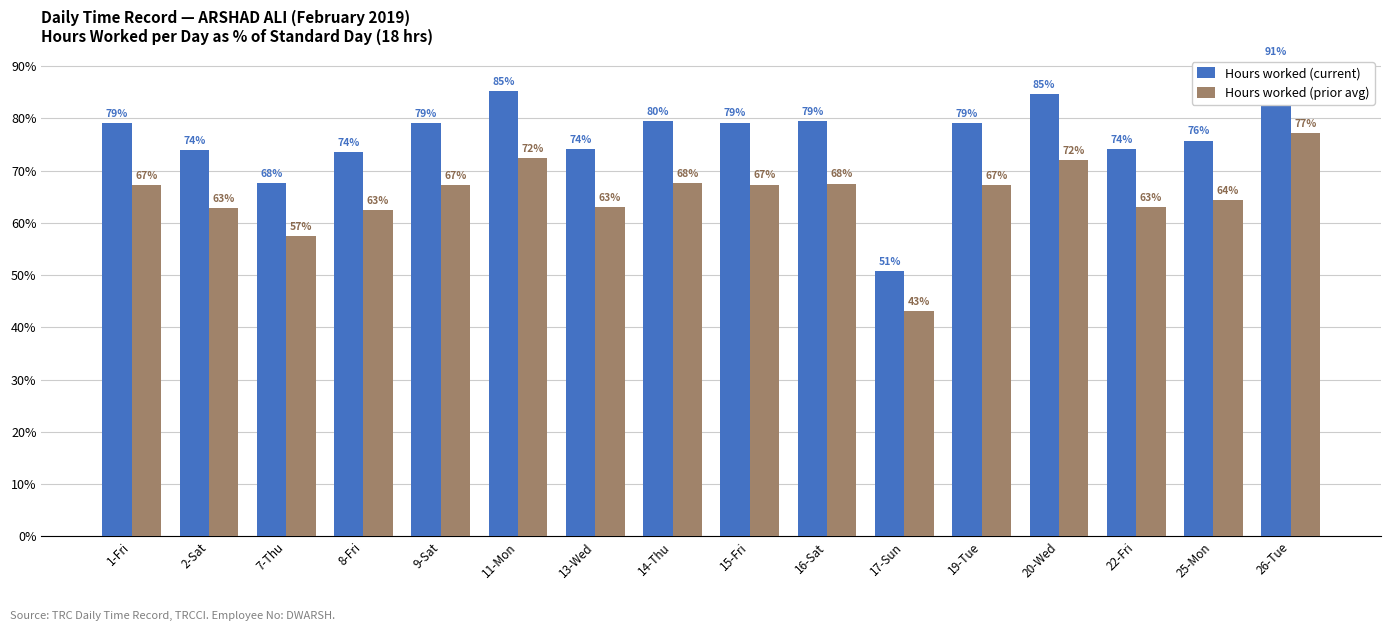

What are all the series names shown in the legend?

Hours worked (current), Hours worked (prior avg)